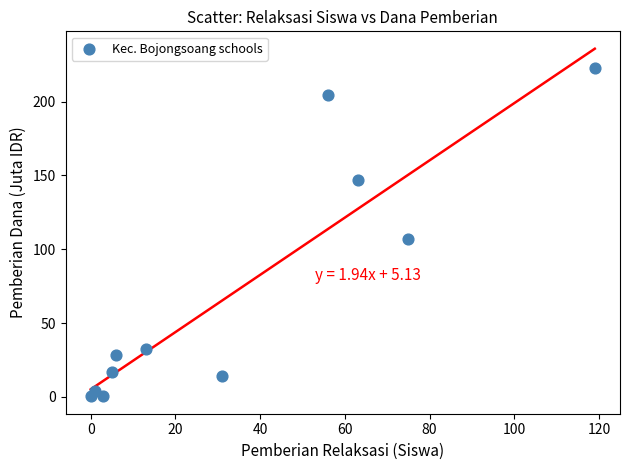

What Y value in the scatter plot is closest to 111?

106.9